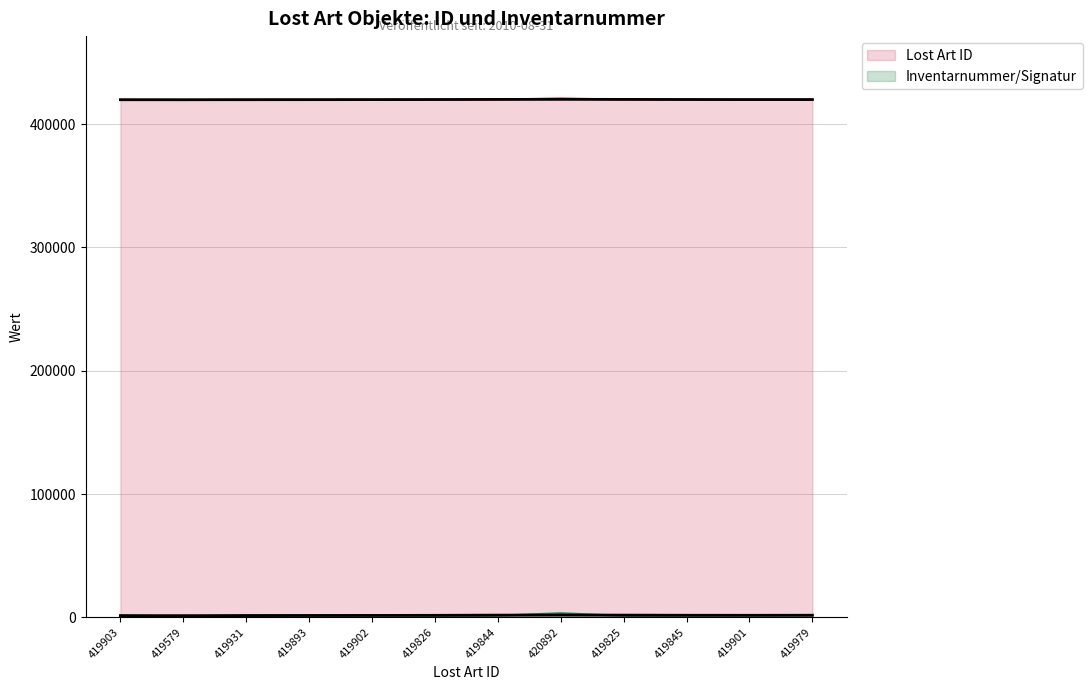

What is the difference between the maximum and minimum values in the Inventarnummer/Signatur series?

2693